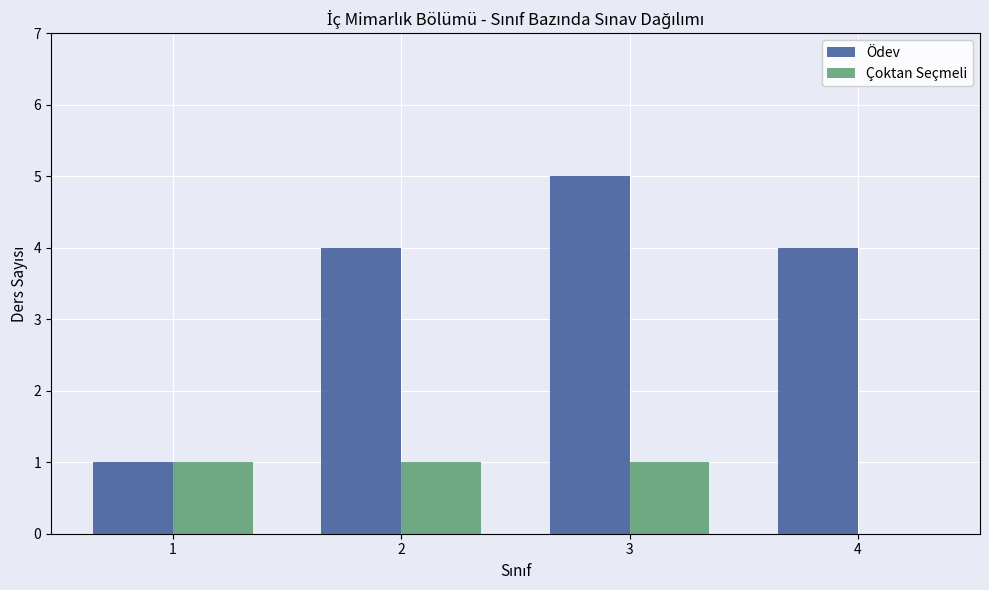

Are the bars grouped side by side (vs. stacked)?

Yes